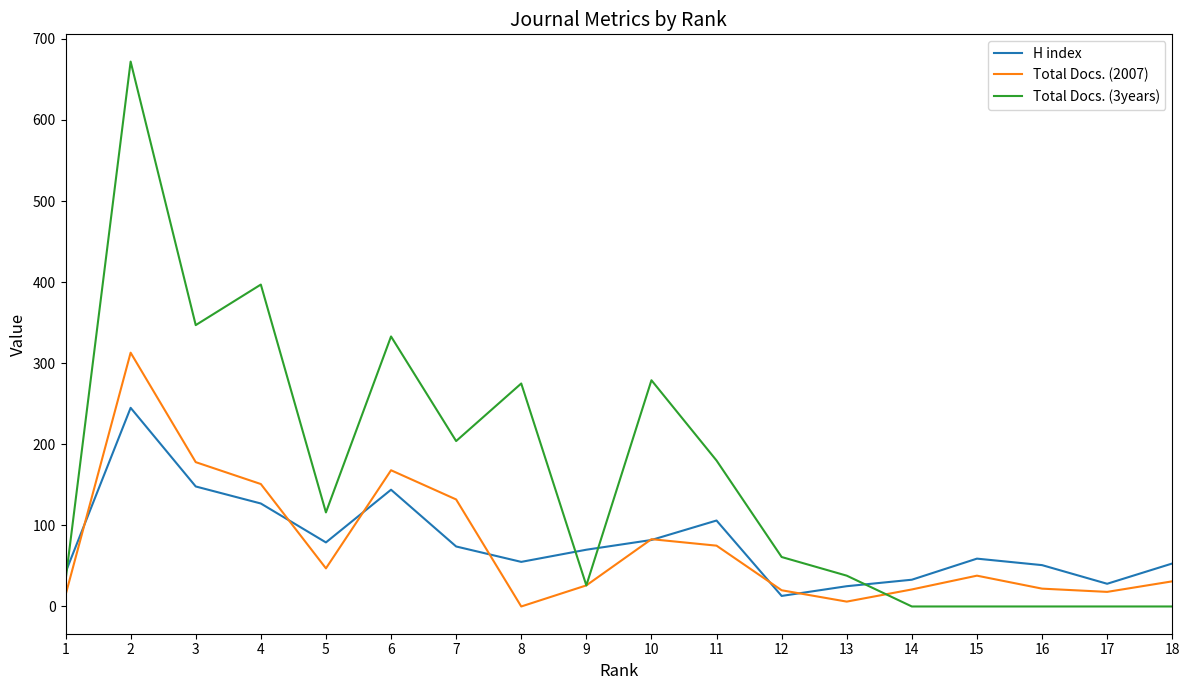

At which category is the sum across all series the highest?

2